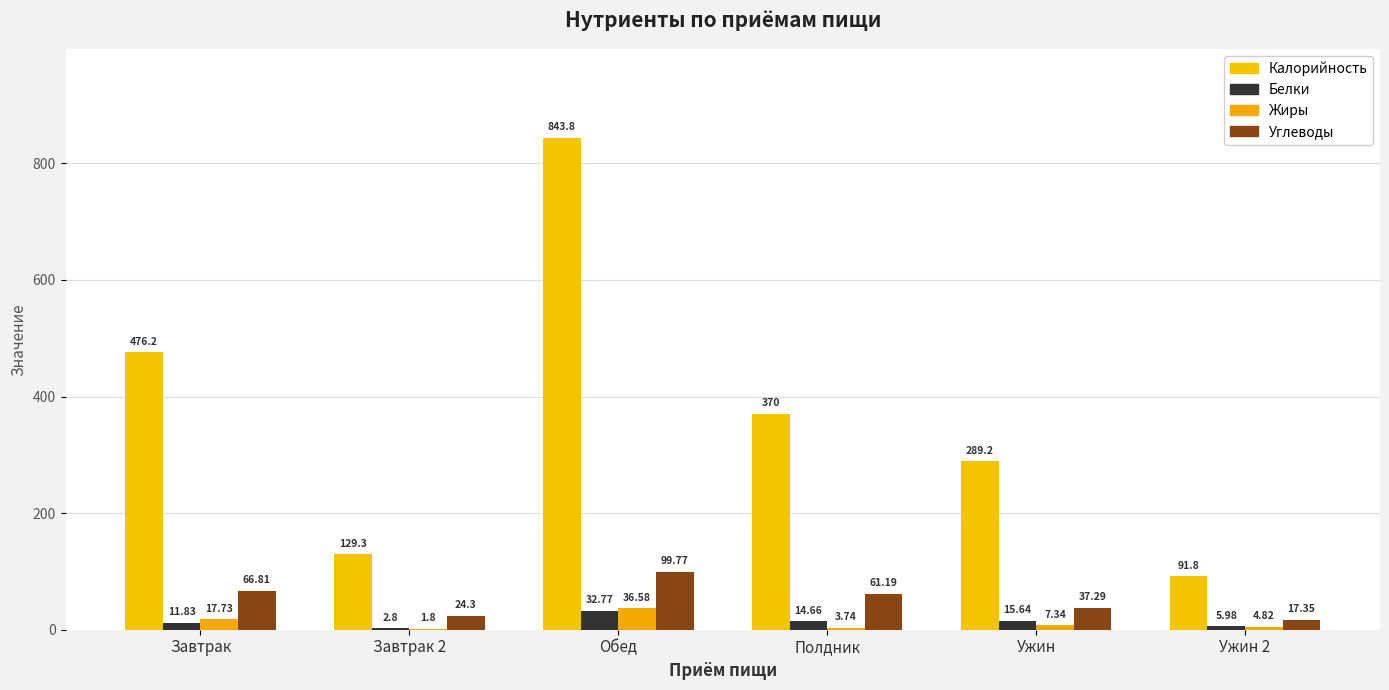

What is the difference between the maximum and minimum values in the Калорийность series?

752.0